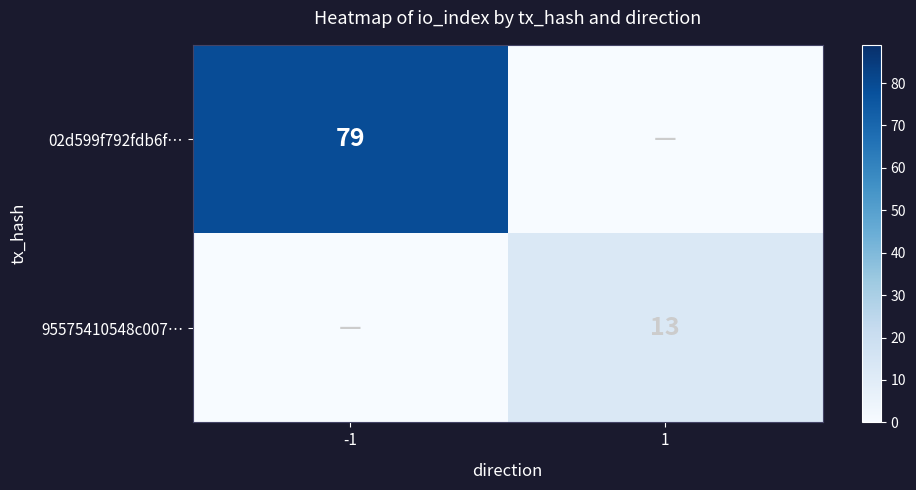

What is the total value across all series at 1?

13